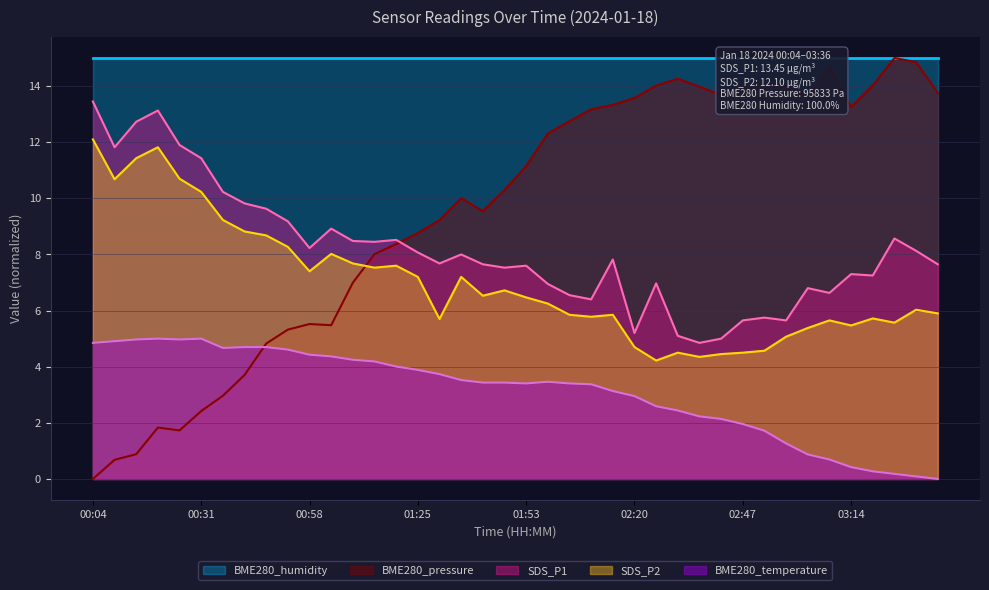

Where is the first local maximum for SDS_P2?

00:20